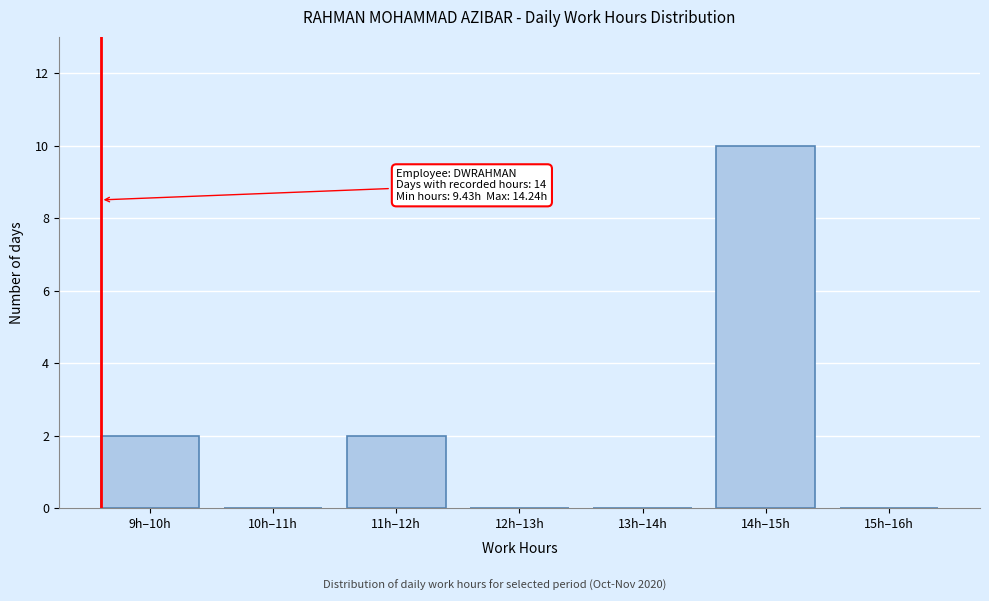

Reading left to right, what are all the values shown in this chart?

9h–10h=2	10h–11h=0	11h–12h=2	12h–13h=0	13h–14h=0	14h–15h=10	15h–16h=0